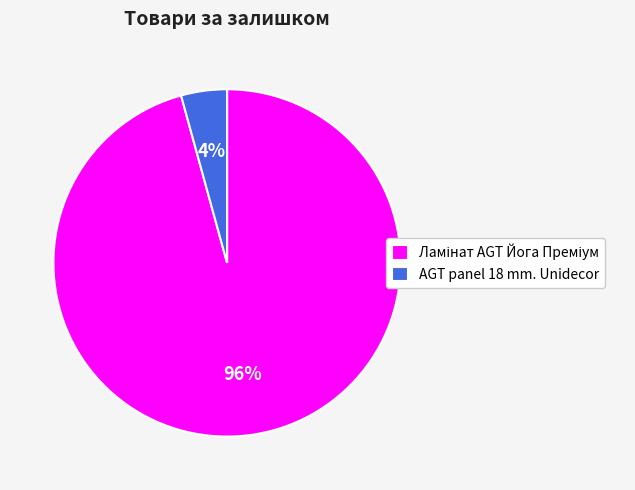

True or false: AGT panel 18 mm. Unidecor accounts for 11% of the total.

False